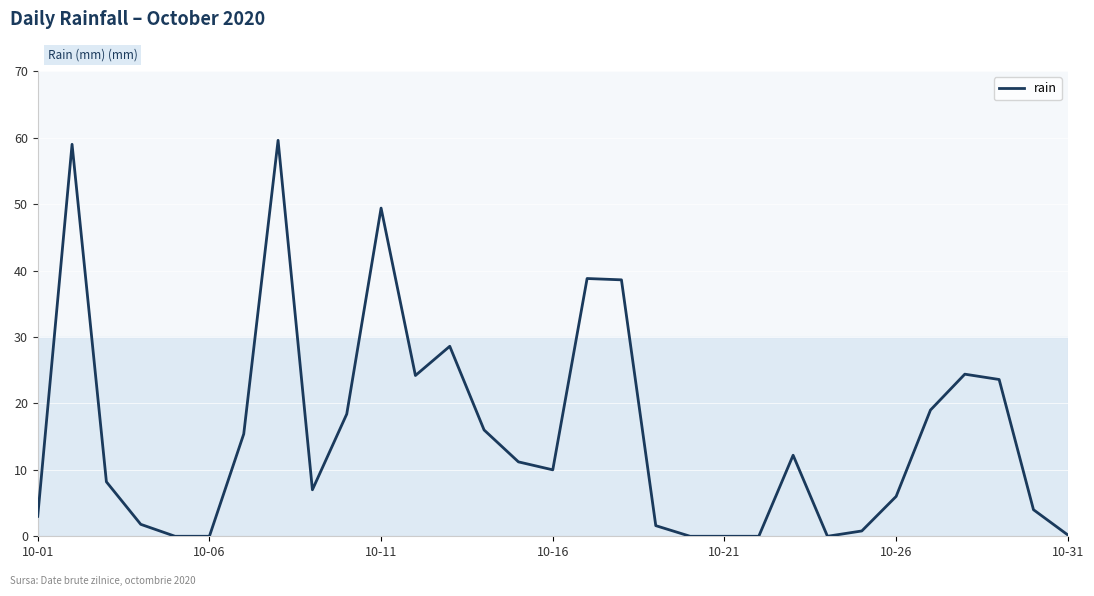

True or false: there are more than 1 points higher than both neighbors.

True